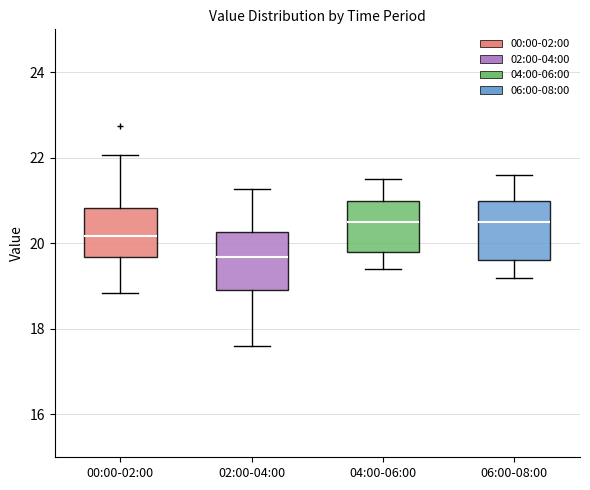

Reading left to right, transcribe this box plot: for each box, give where its median line is, the range the box spans, and where its two whiskers end, as read against the y-axis. The values are not printed on the chart, so give them approximately, as read against the axis.

00:00-02:00: median 20.2, box 19.6 to 20.8, whiskers 18.8 to 22.0
02:00-04:00: median 19.6, box 19.0 to 20.2, whiskers 17.6 to 21.2
04:00-06:00: median 20.6, box 19.8 to 21.0, whiskers 19.4 to 21.6
06:00-08:00: median 20.6, box 19.6 to 21.0, whiskers 19.2 to 21.6